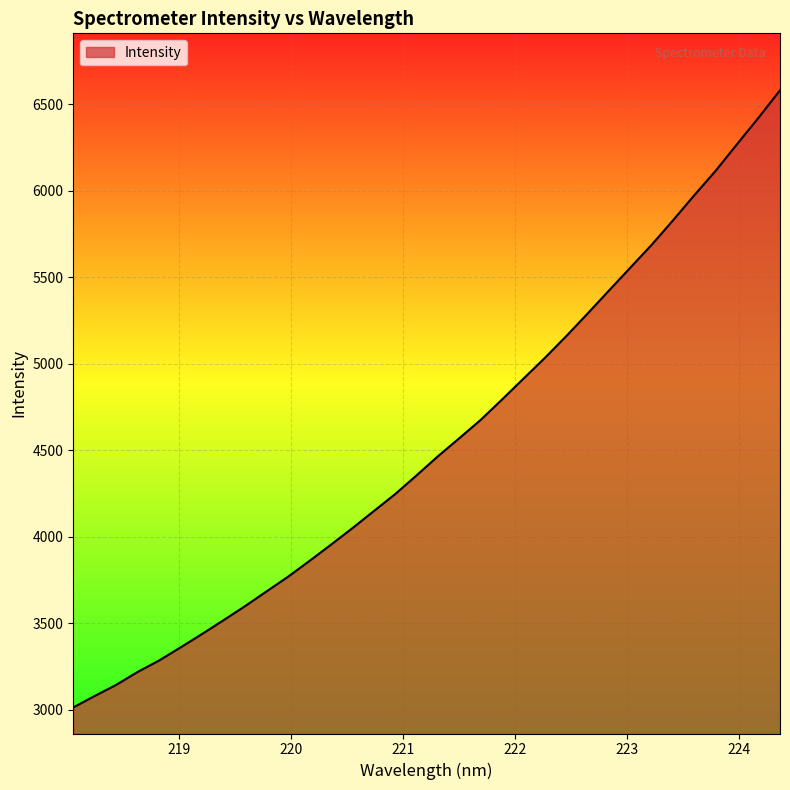

What is the greatest value displayed?

6579.7